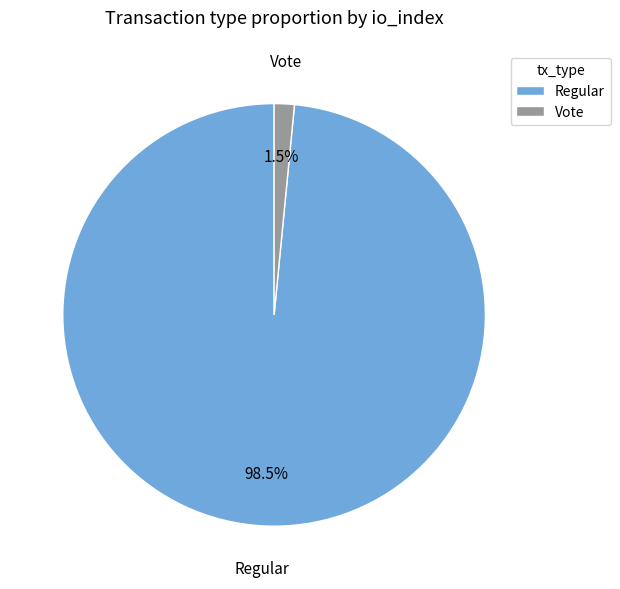

Which slice is the smallest?

Vote